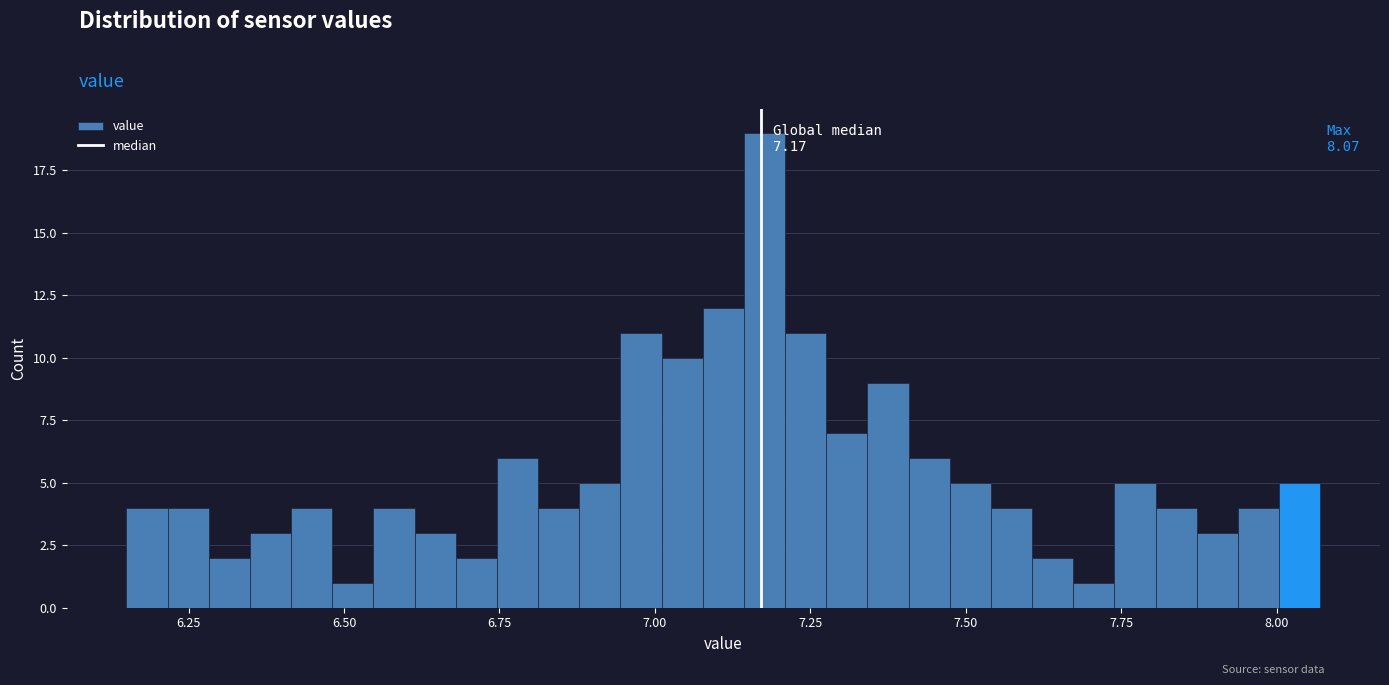

Read against the x-axis, roughly where is the centre of the tallest bar?

7.20